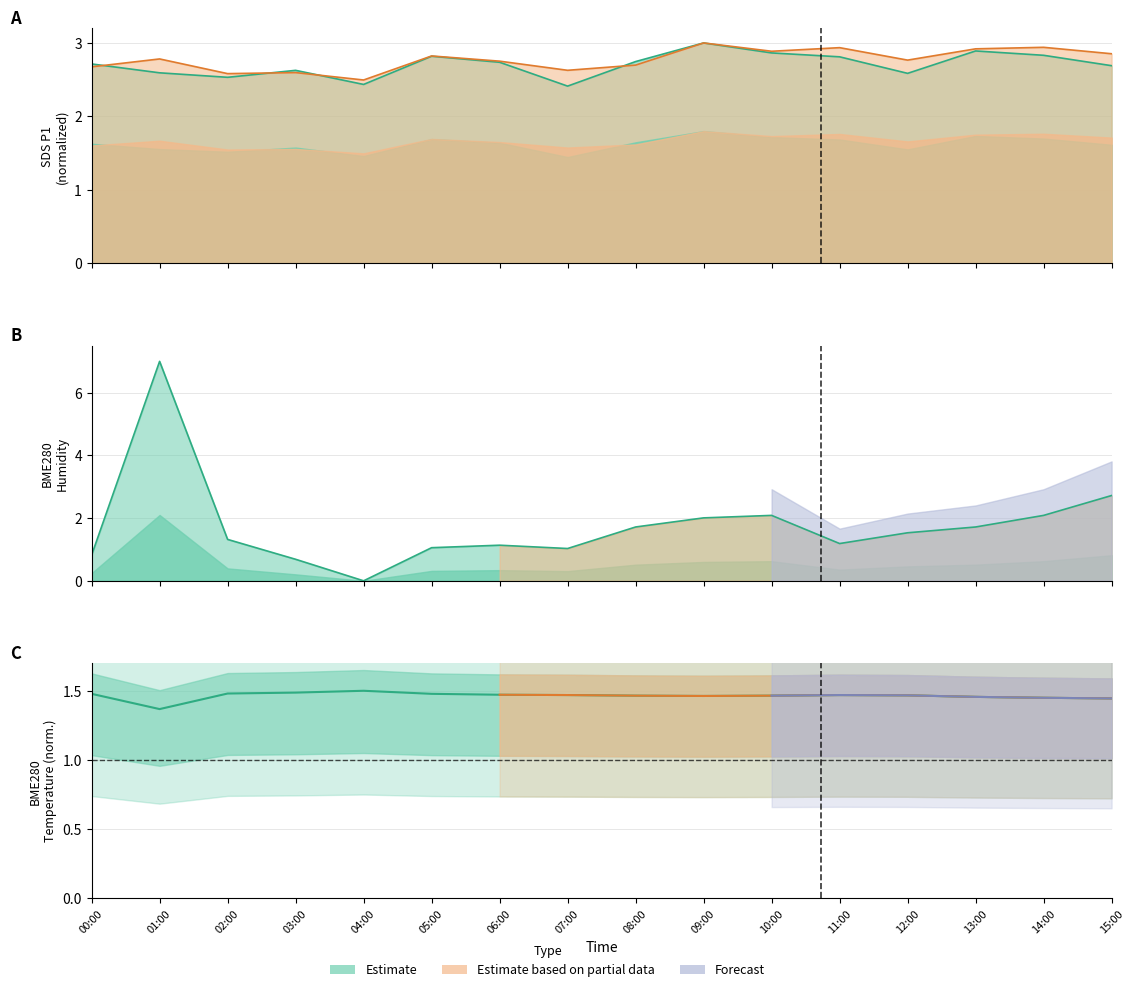

True or false: BME280_temperature has more than 0 interior local peaks.

True